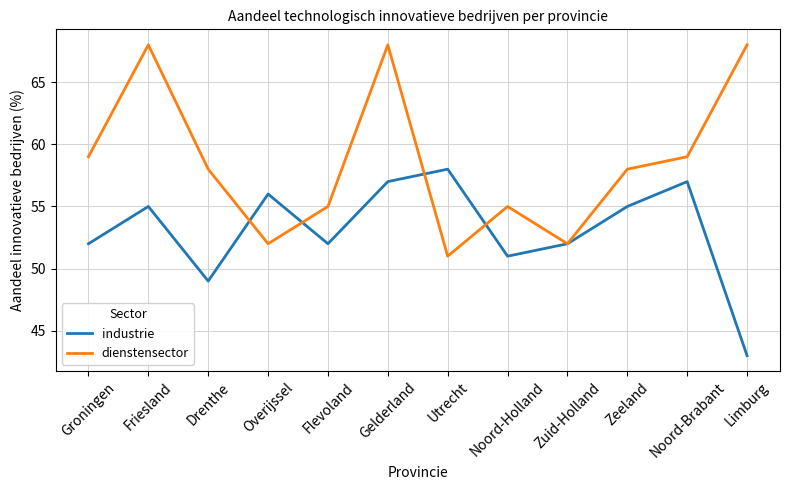

In industrie, how many points are lower than both neighbors (excluding endpoints)?

3